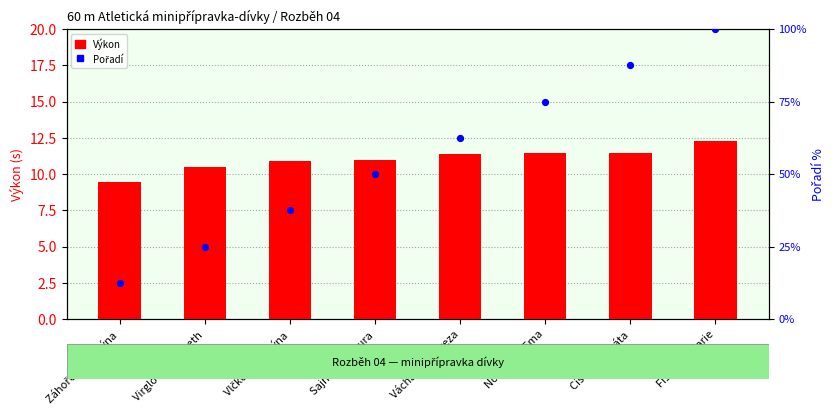

At which category is the sum across all series the highest?

Fišerová Marie